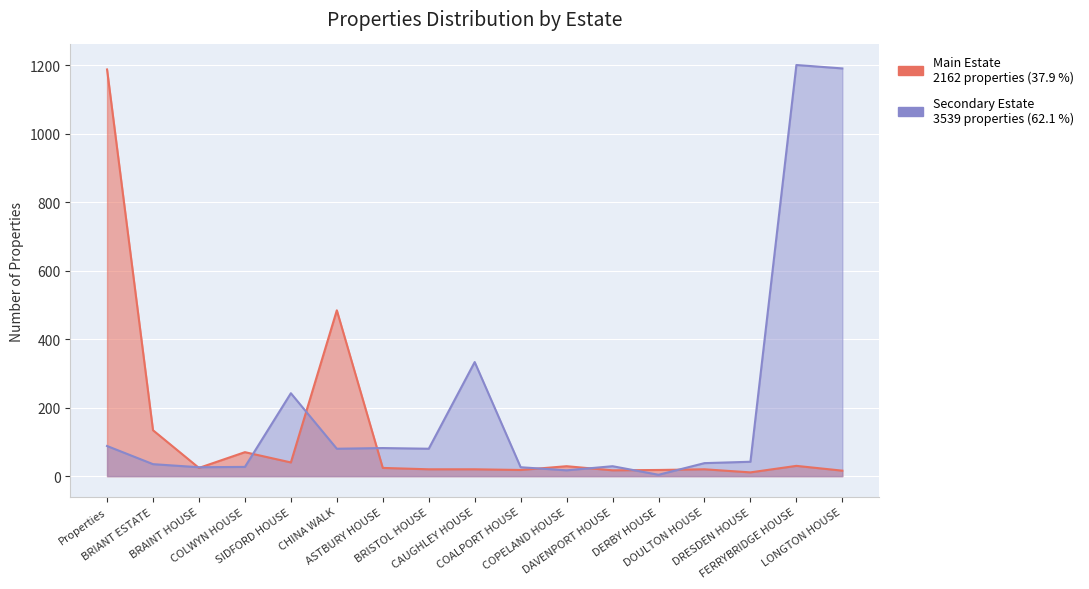

What is the average value of the Secondary Estate series?

208